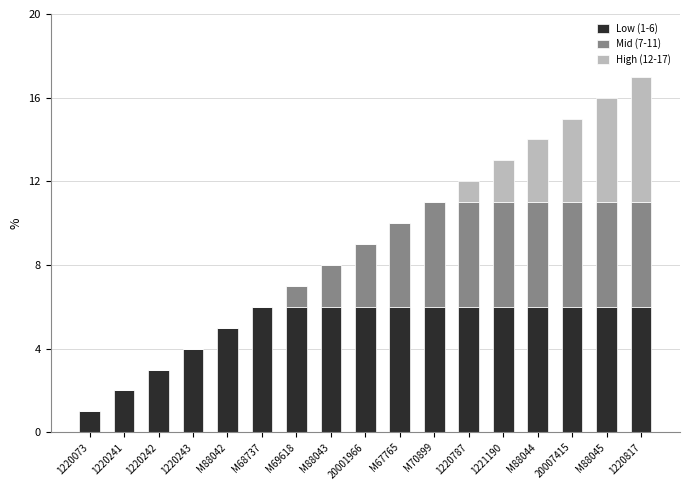

The Low (1-6) series shows 8 at M68737. True or false?

False